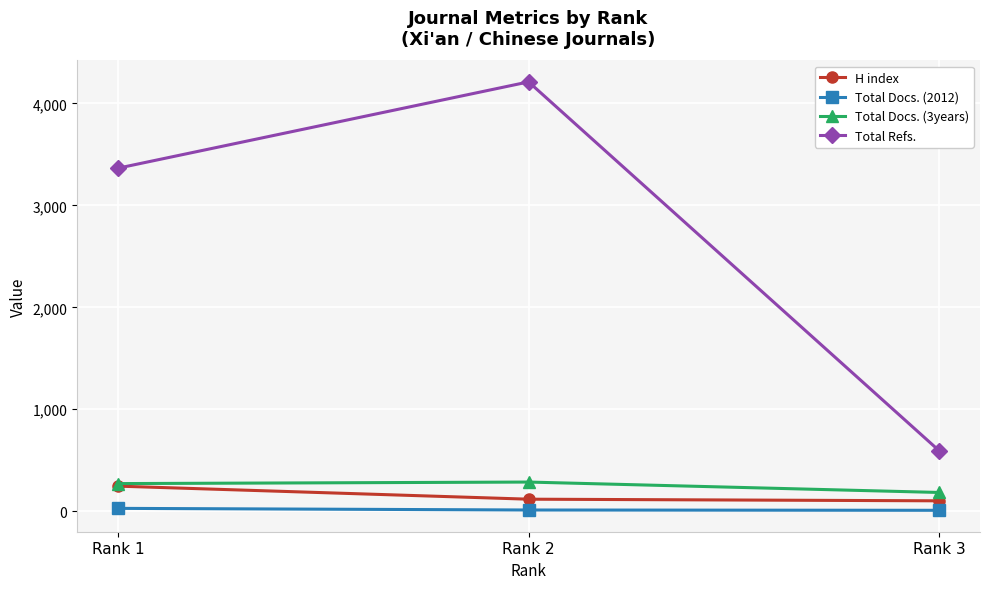

How many data points in Total Docs. (2012) are less than 12?

1